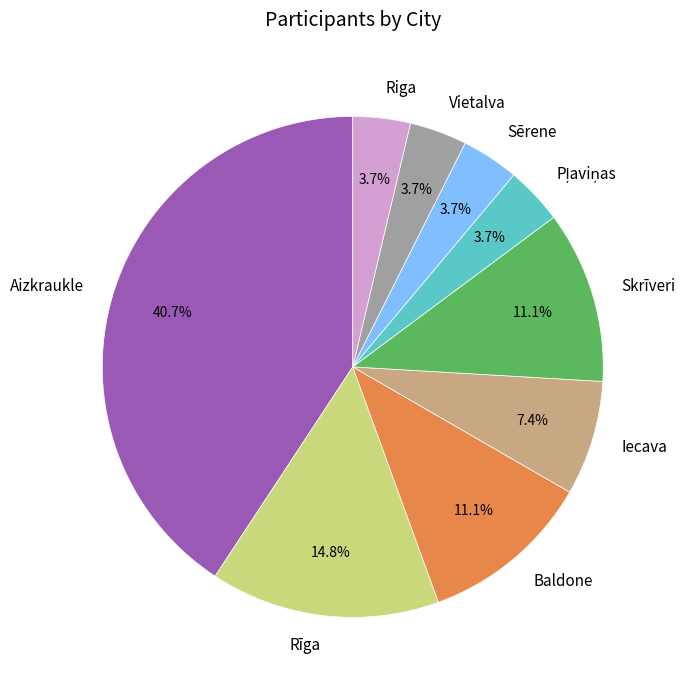

Which has a higher value, Baldone or Iecava?

Baldone